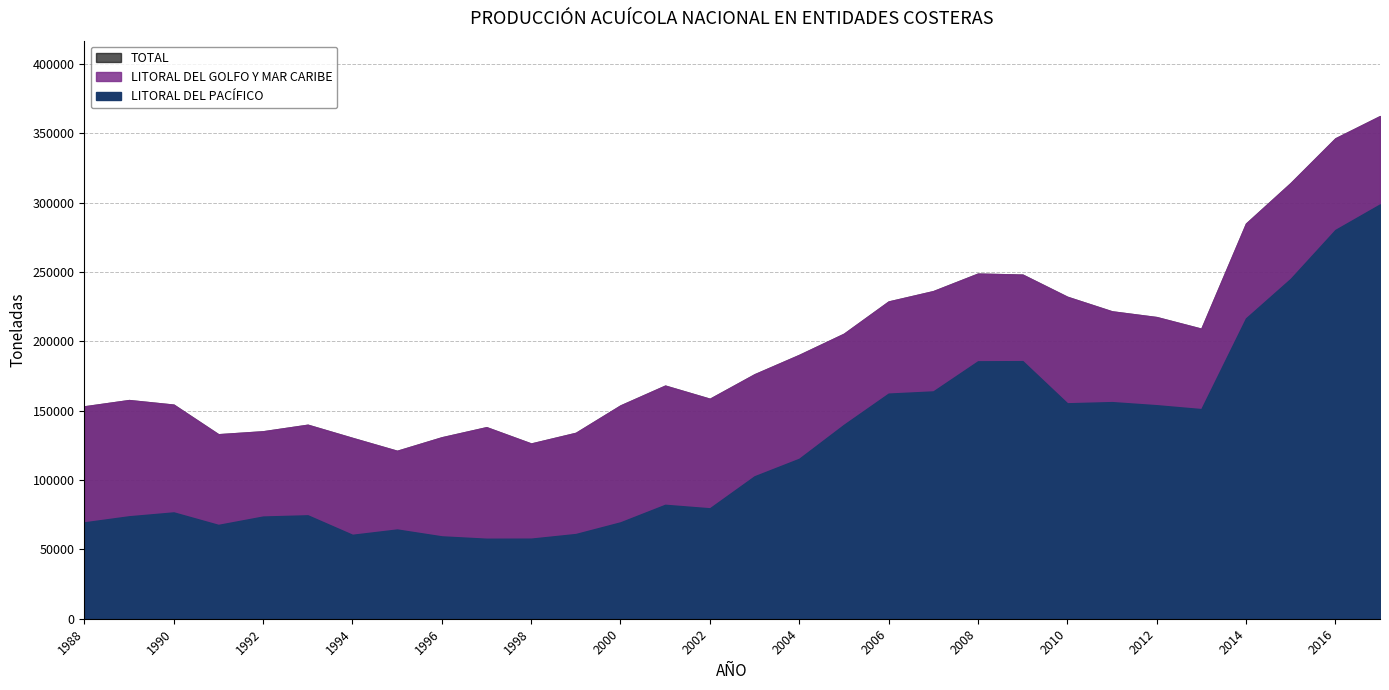

What is the value of the LITORAL DEL PACÍFICO point at the 3rd from the left?

76630